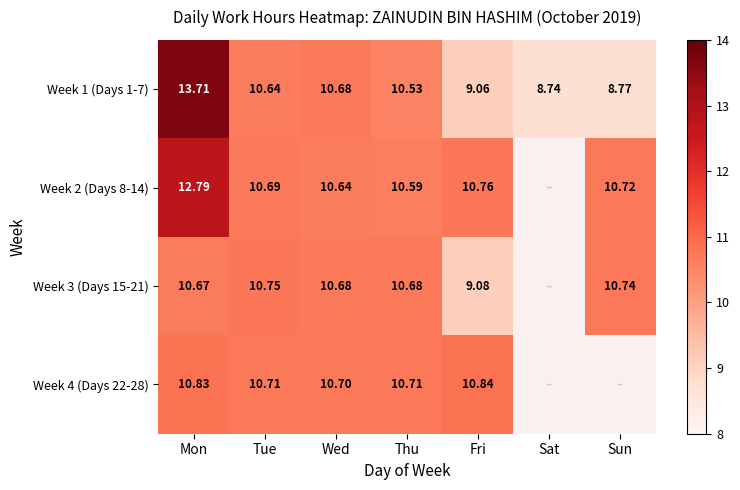

Where is Week 1 (Days 1-7) nearest to the value 11?

Wed